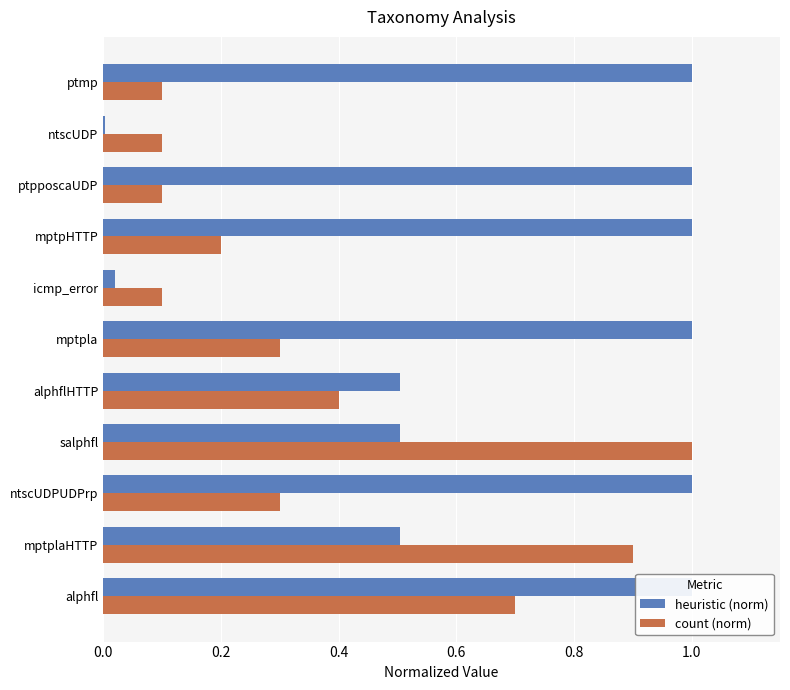

True or false: heuristic (norm) has a value of 0.5 at mptplaHTTP.

True